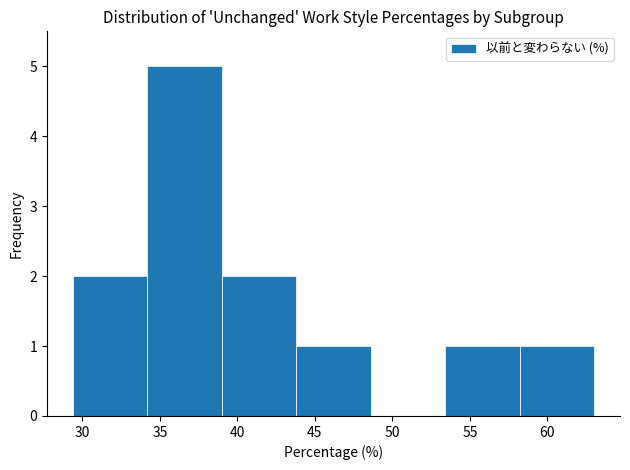

How tall is the bar that spans 39.0 to 43.8 on the x-axis? Neither the bar edges nor the heights are printed on the chart, so give them approximately, as read against the axes.

2